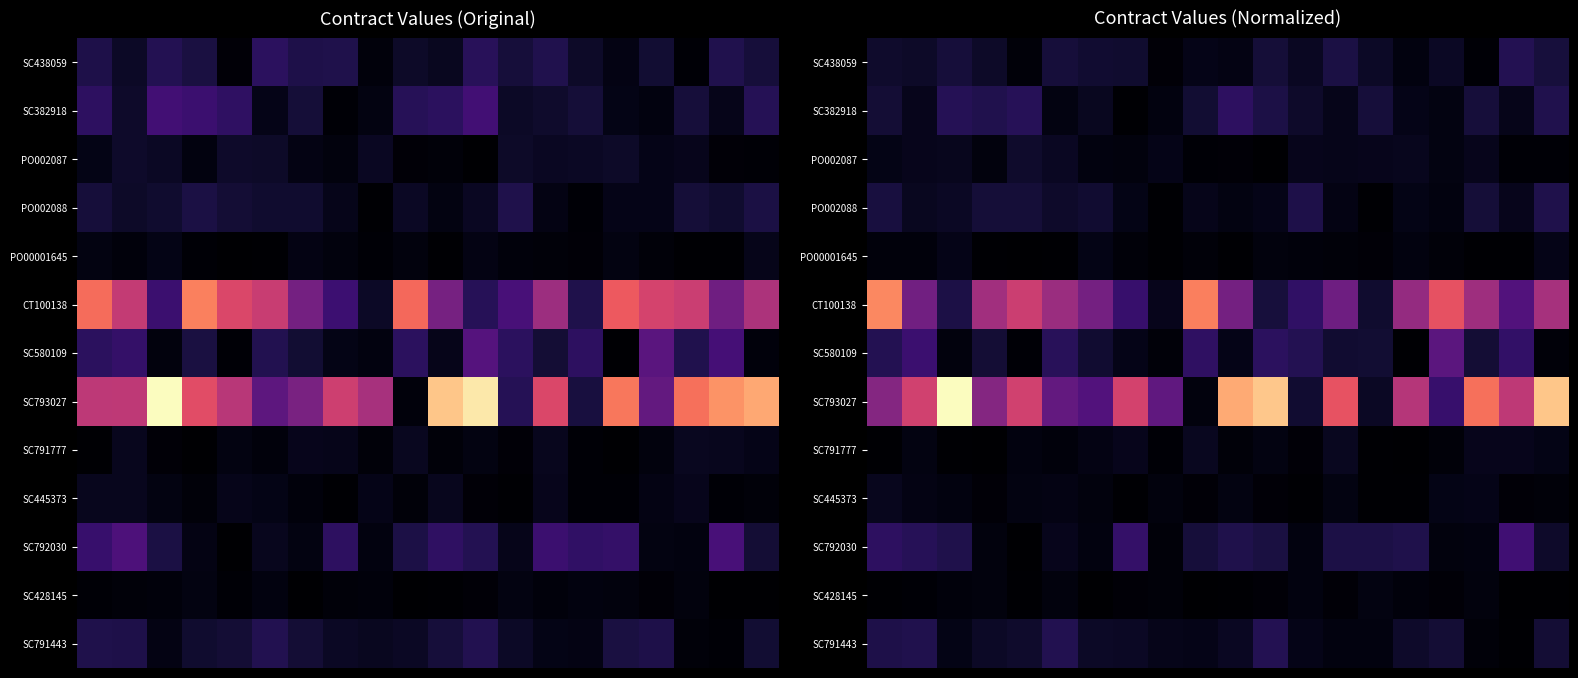

How many series are shown in this chart?

13